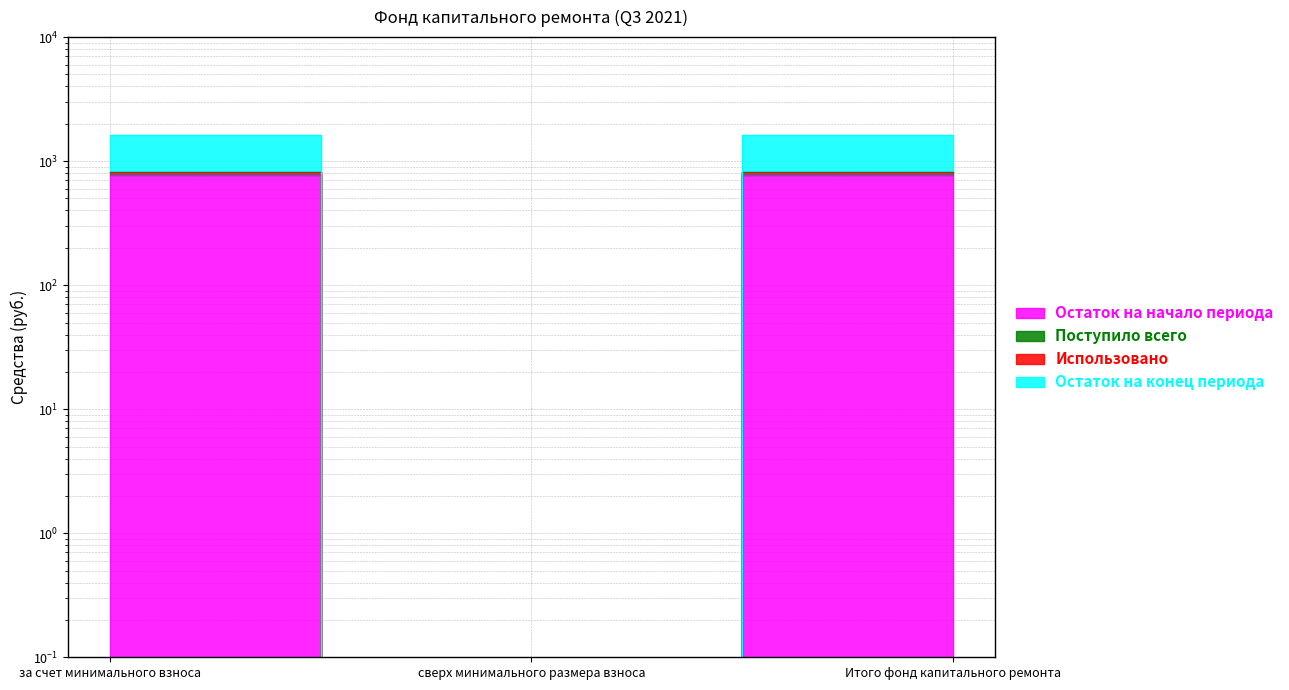

What is the label of the 1st point from the right?

Итого фонд капитального ремонта